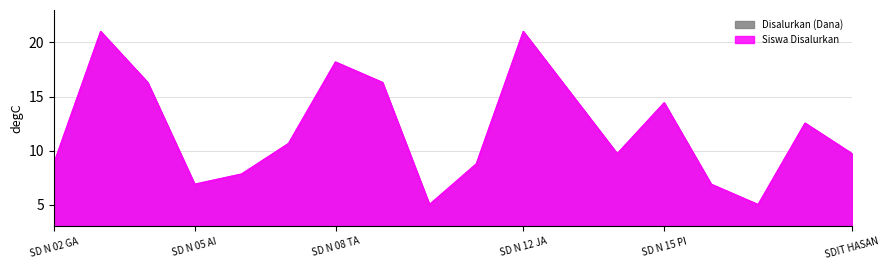

Which series has the largest range (max minus min)?

Disalurkan (Dana)